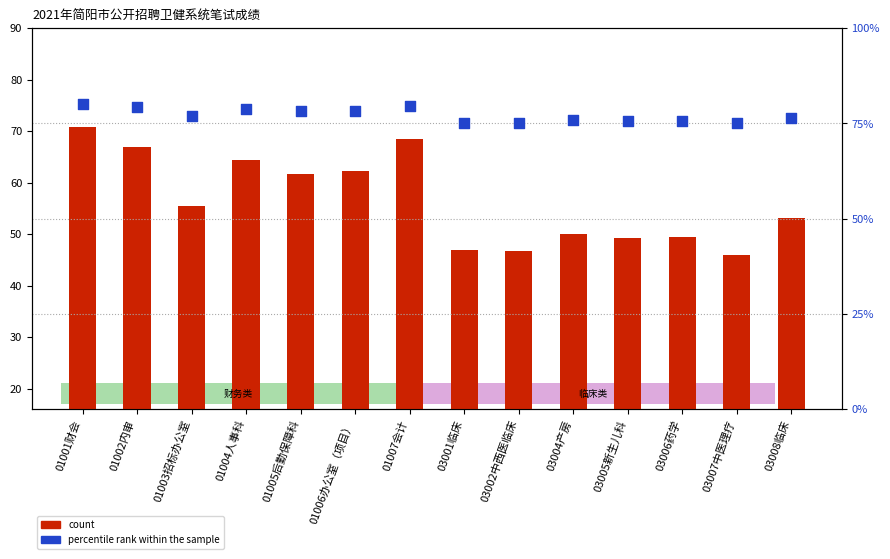

At how many categories does at least one series exceed 61?

14